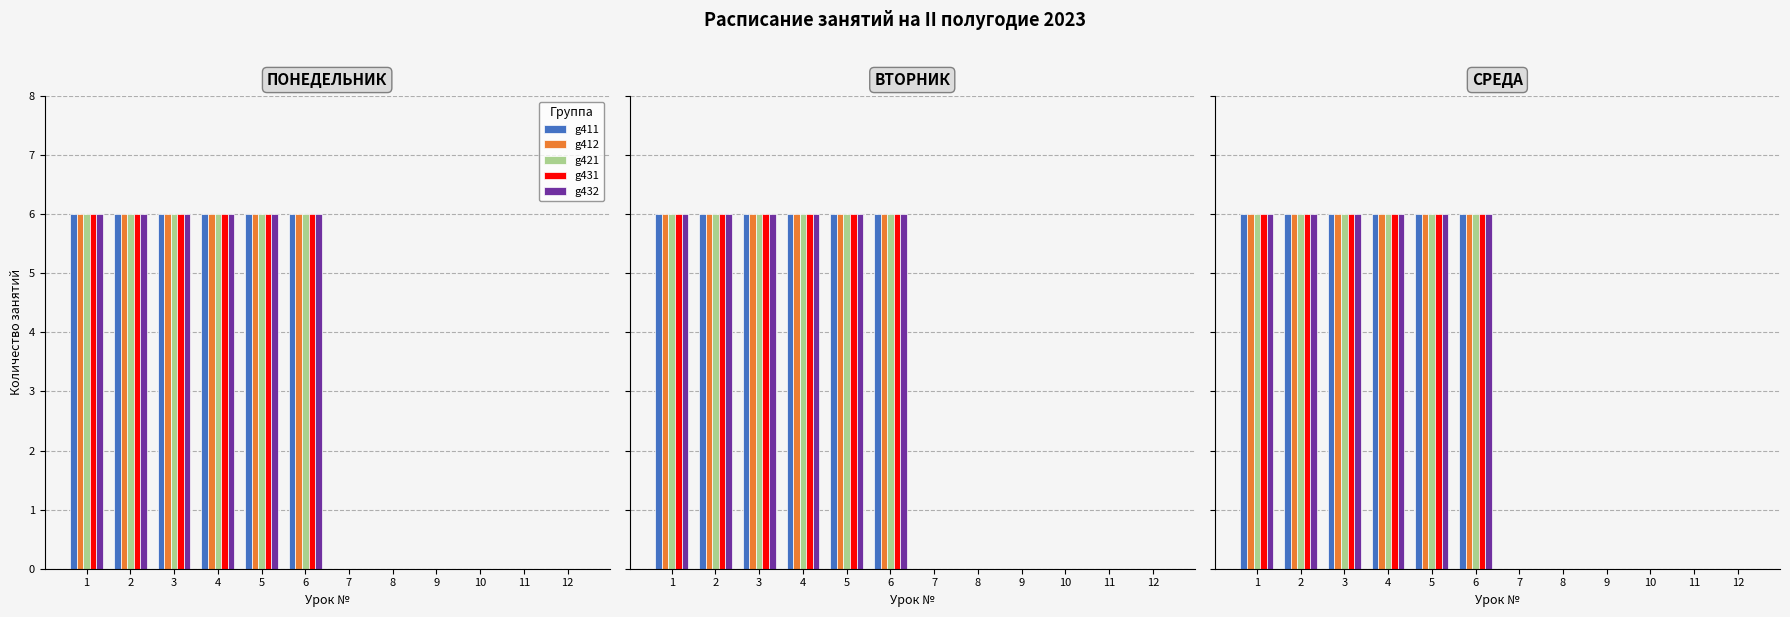

Between 4 and 8, which is larger?

4